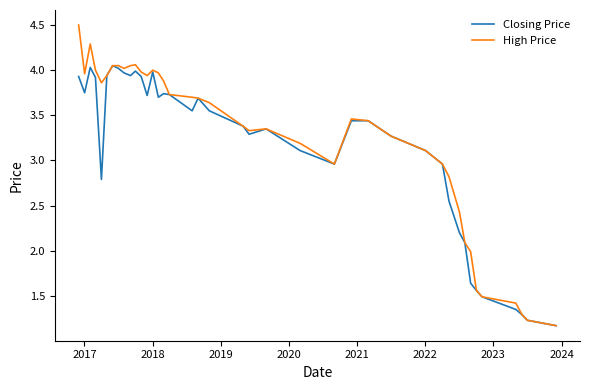

List the series in order of their peak value, highest first.

High Price, Closing Price